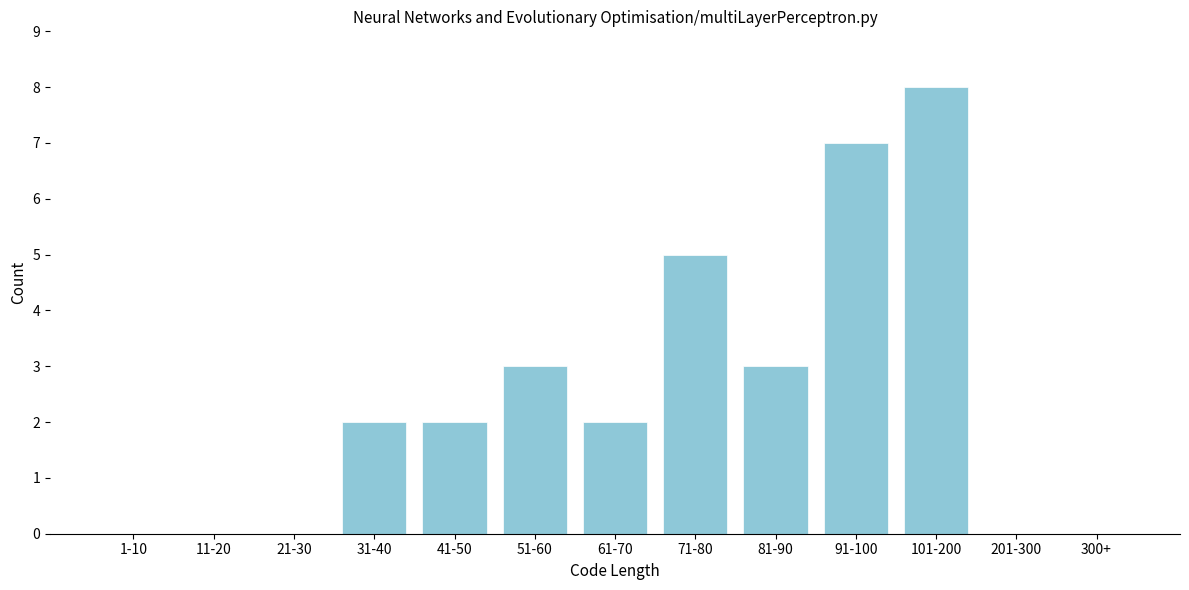

Reading left to right, list all the values displayed in this chart.

1-10=0	11-20=0	21-30=0	31-40=2	41-50=2	51-60=3	61-70=2	71-80=5	81-90=3	91-100=7	101-200=8	201-300=0	300+=0